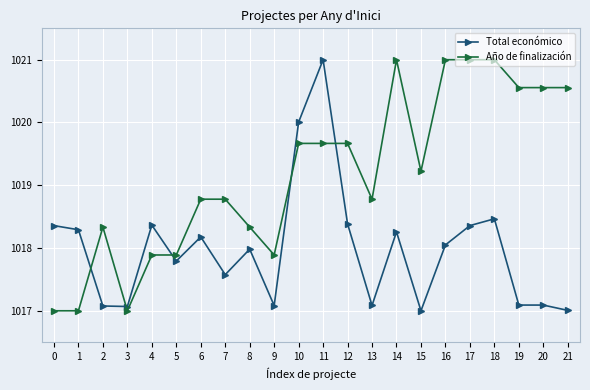

Which series has the largest total across all categories?

Año de finalización